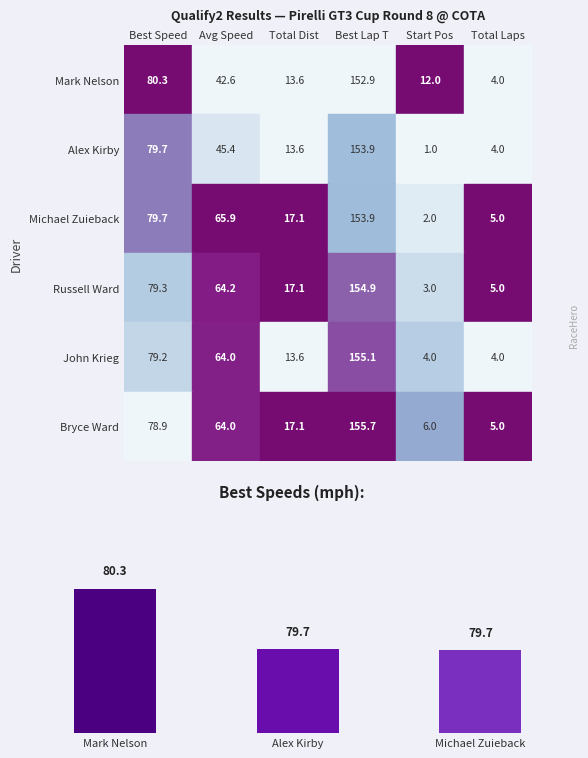

Is it true that the value at Mark Nelson is 49.7?

False